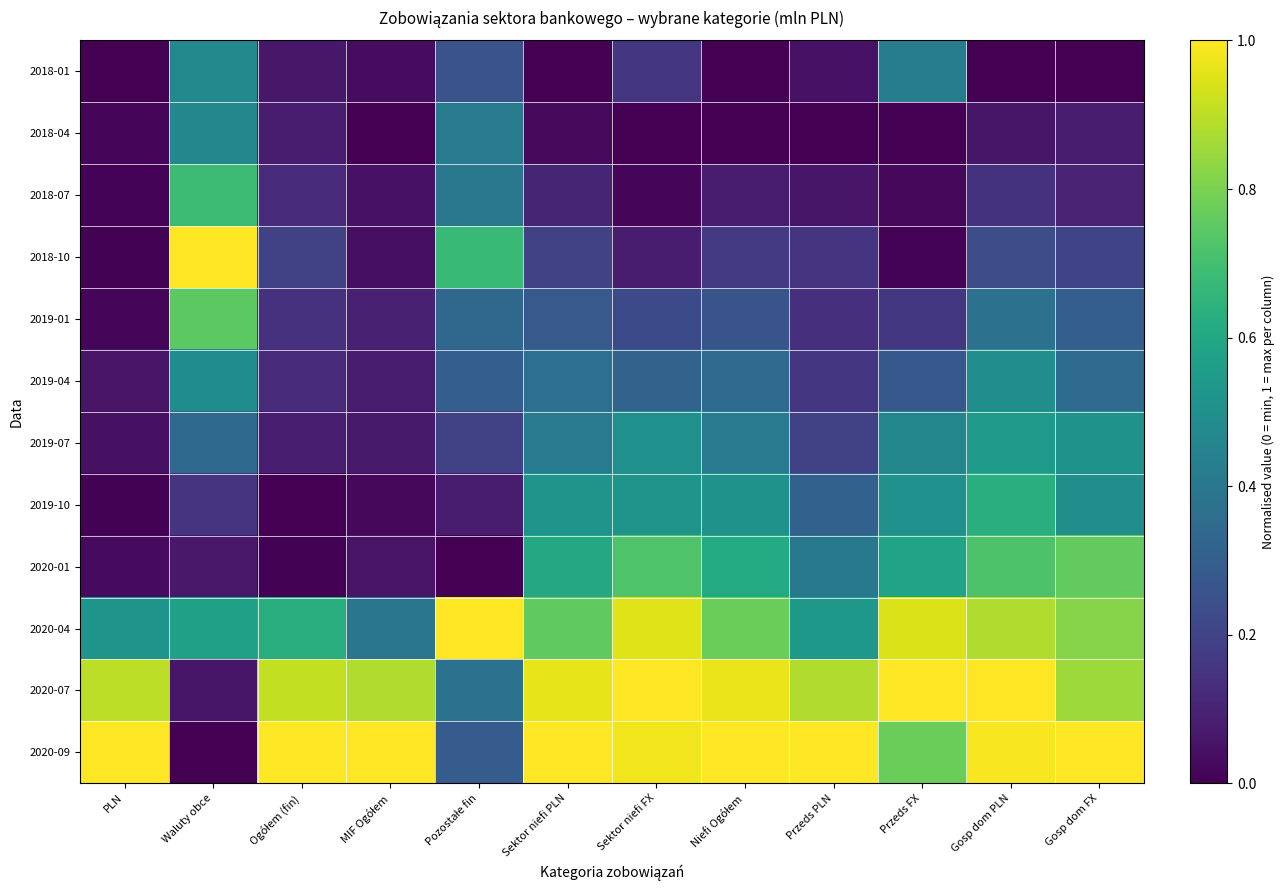

Between Waluty obce and Niefi Ogółem, which series saw the biggest shift?

2020-09